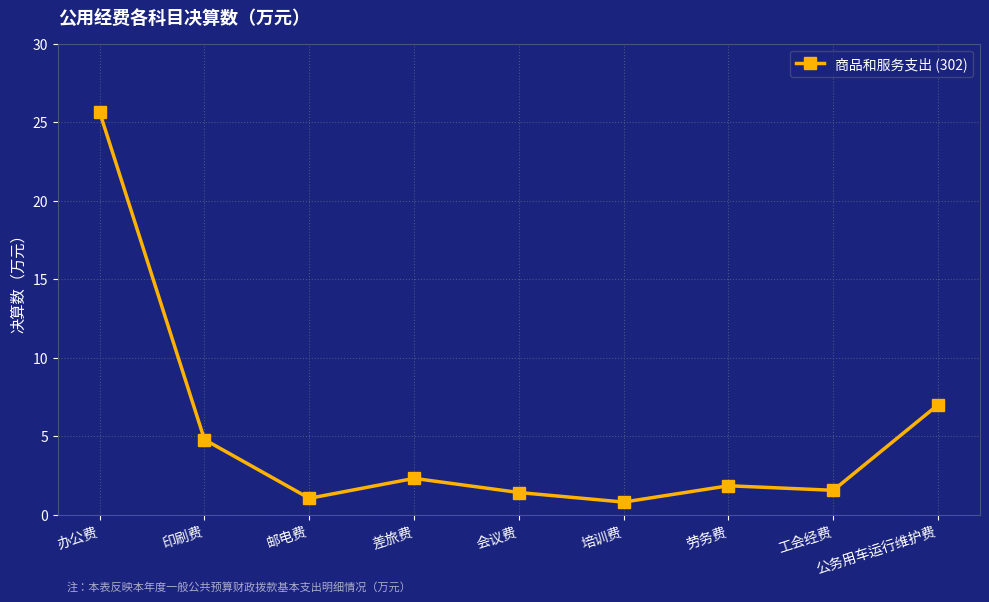

What is the difference between the maximum and minimum values?

24.8